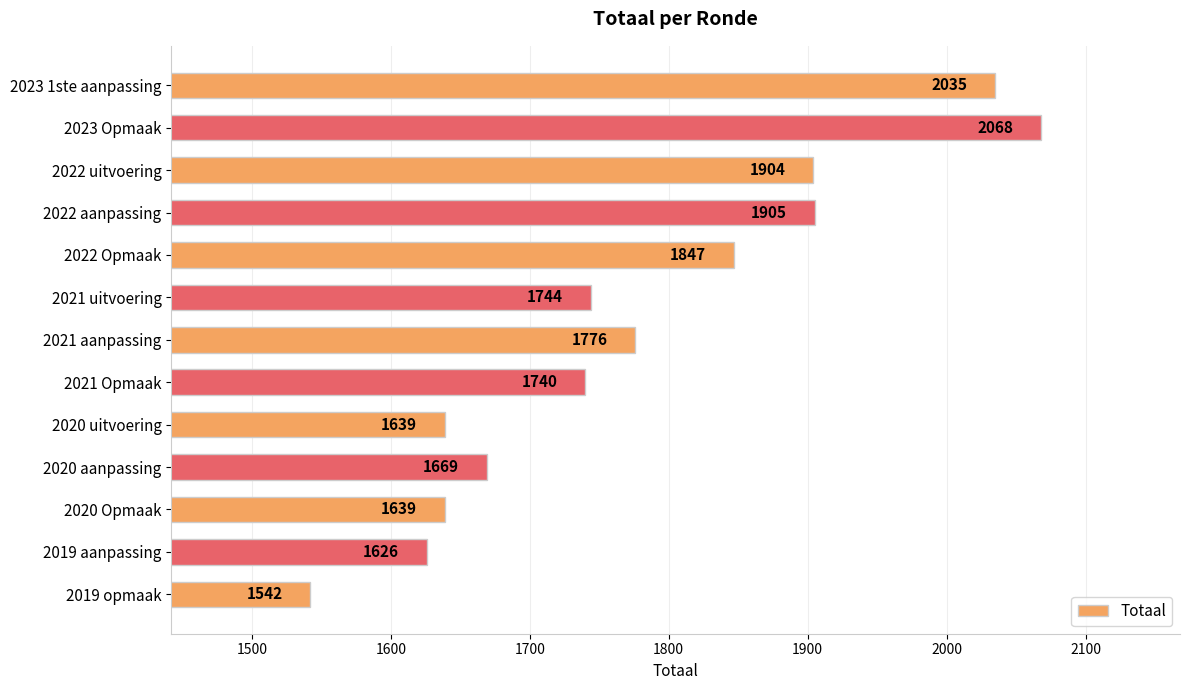

What is the value of the 5th bar from the top?

1847